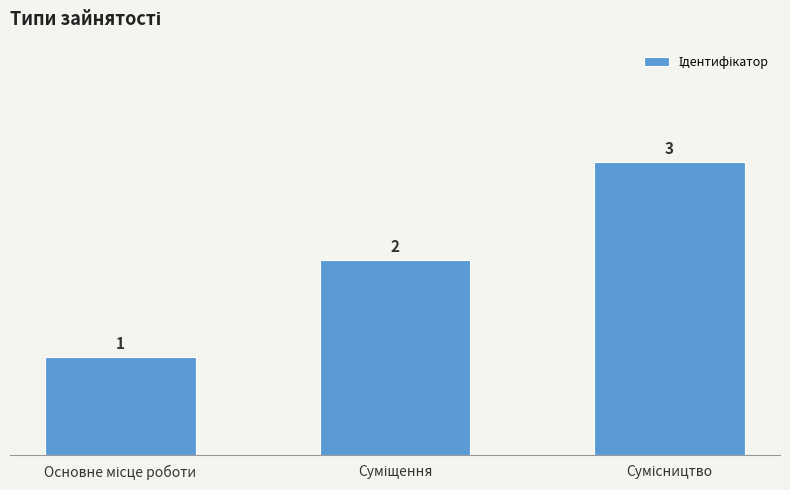

What is the sum of all values?

6